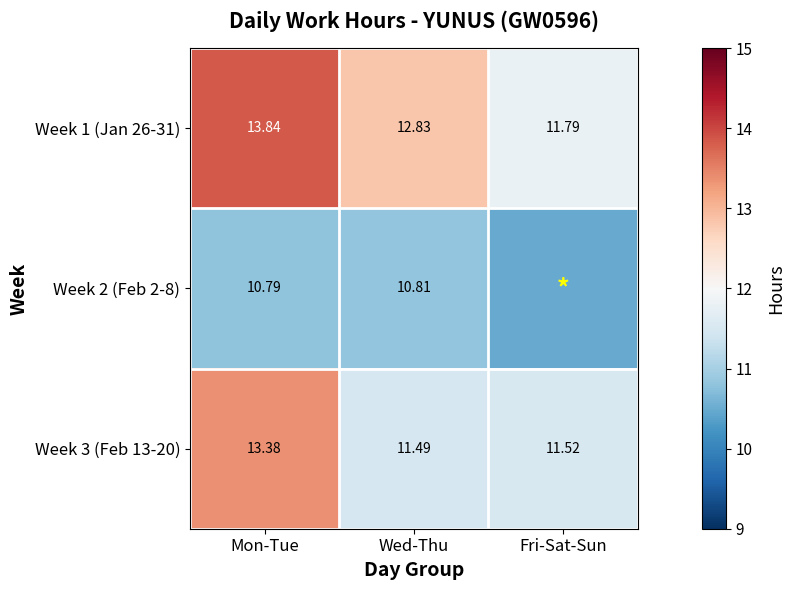

Is it true that Week 1 (Jan 26-31) equals 19.5 at Fri-Sat-Sun?

False